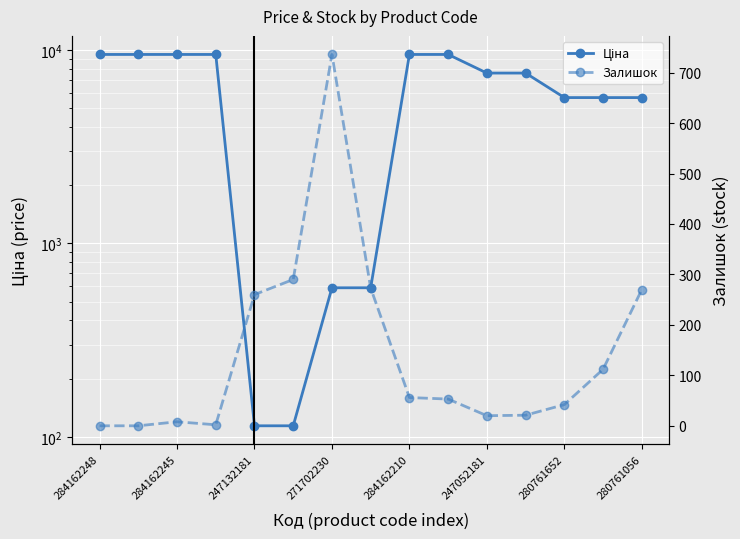

What is the value of the Ціна point at the 7th from the left?

589.9